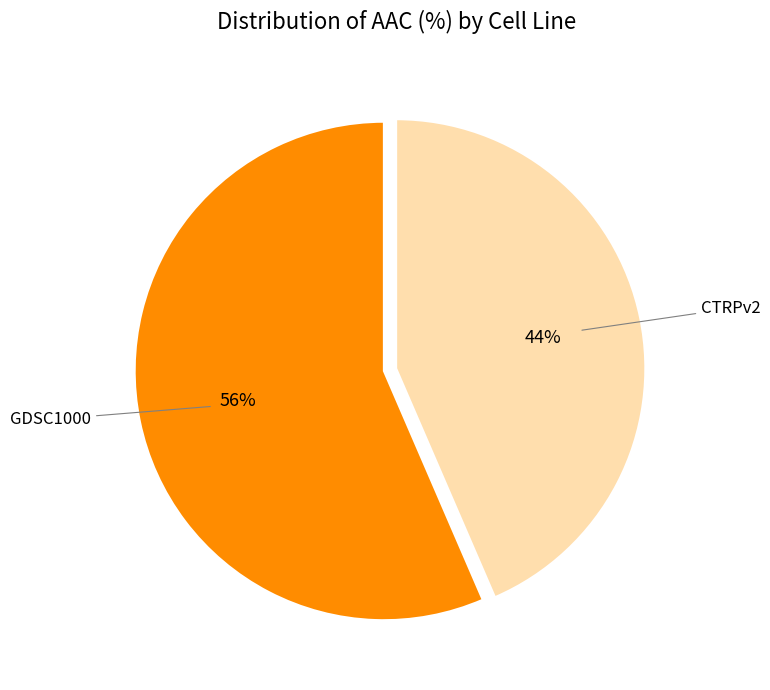

To the nearest percent, what is the average slice percentage?

50%